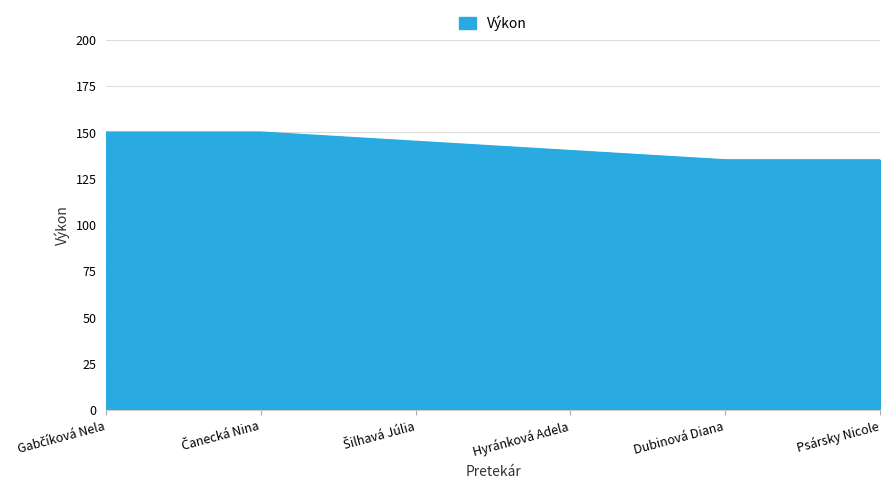

What is the maximum value shown in the chart?

150